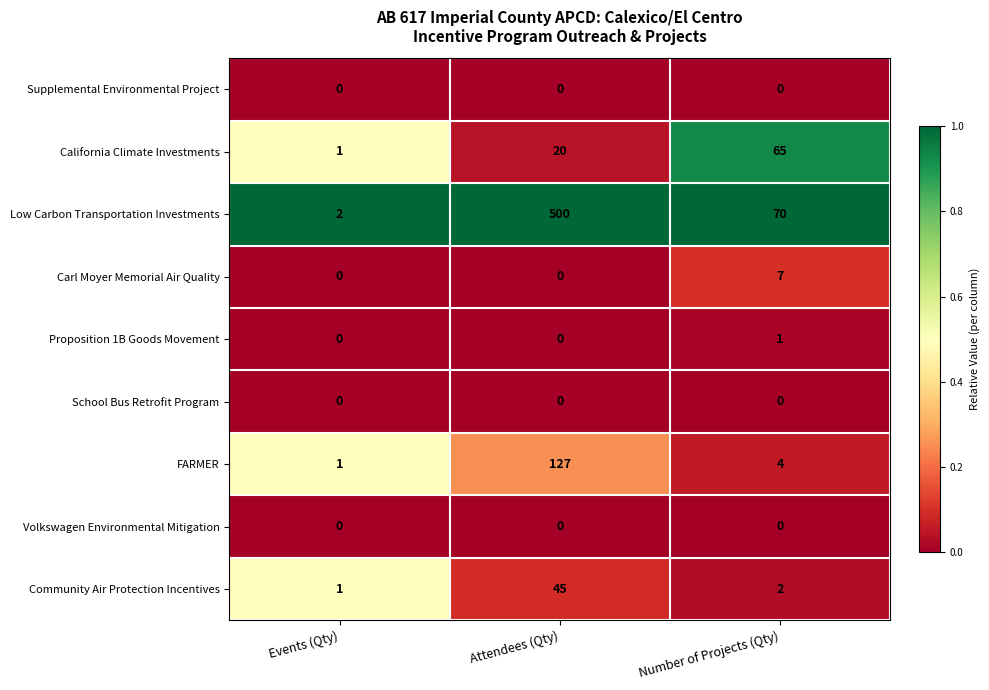

Between Events (Qty) and Number of Projects (Qty), which series saw the biggest shift?

Low Carbon Transportation Investments